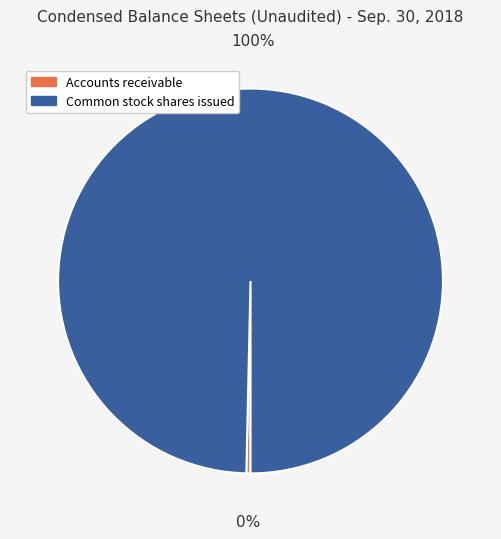

Does any single category account for the majority?

Yes